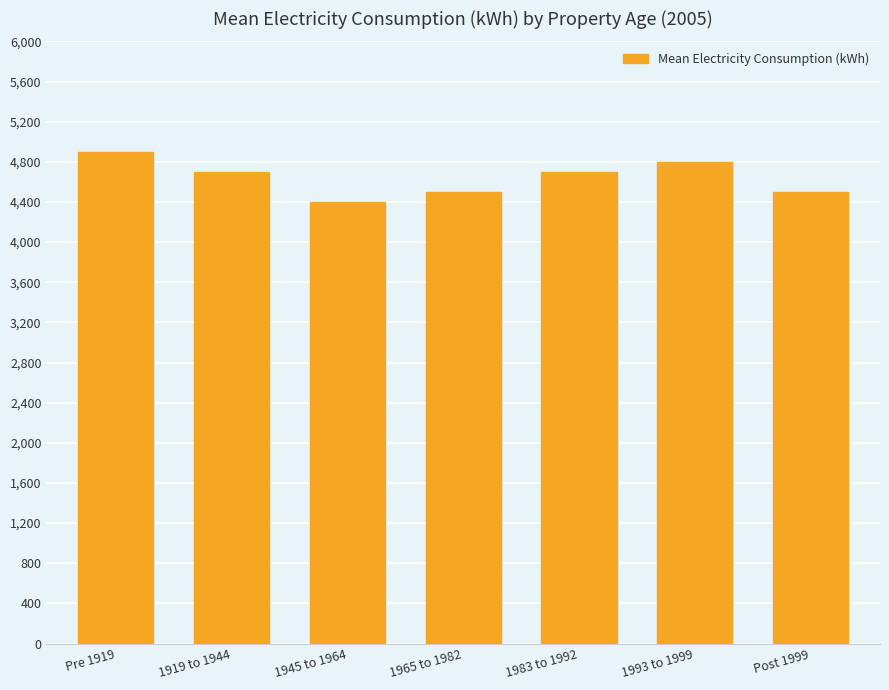

Approximately how many times larger is the value at 1983 to 1992 compared to 1945 to 1964?

1.1